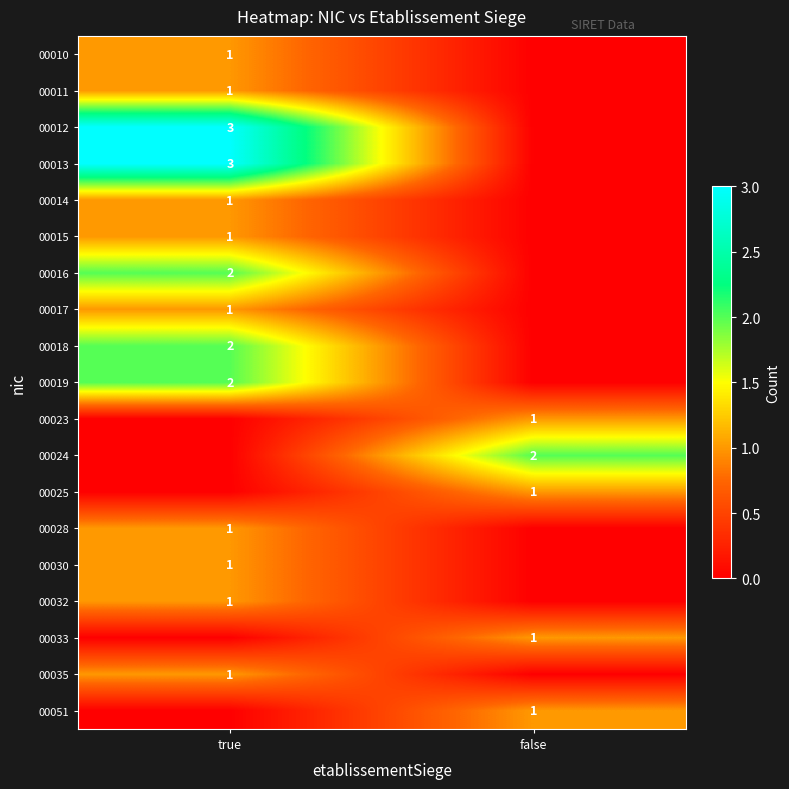

The value of 00019 at true is 1. True or false?

False